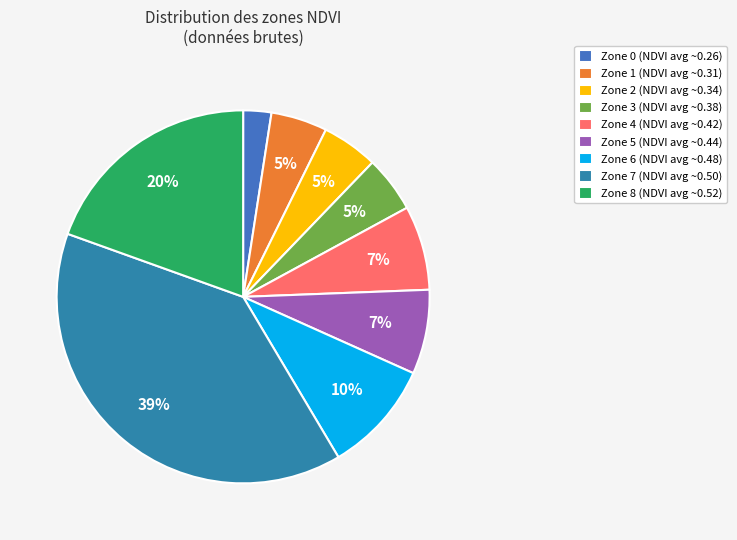

Which category has the smallest portion of the pie?

Zone 0